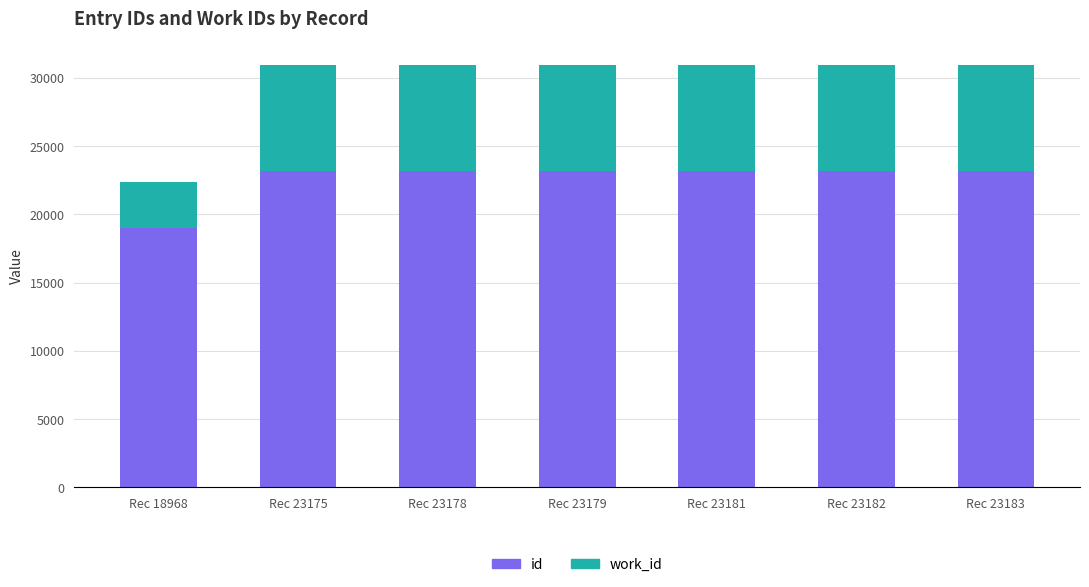

What is the minimum value for id?

18968